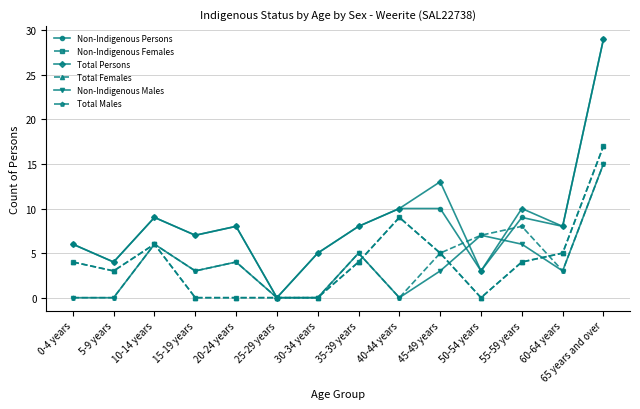

Rank the categories by Non-Indigenous Females value from highest to lowest.

65 years and over, 40-44 years, 10-14 years, 45-49 years, 60-64 years, 0-4 years, 35-39 years, 55-59 years, 5-9 years, 15-19 years, 20-24 years, 25-29 years, 30-34 years, 50-54 years